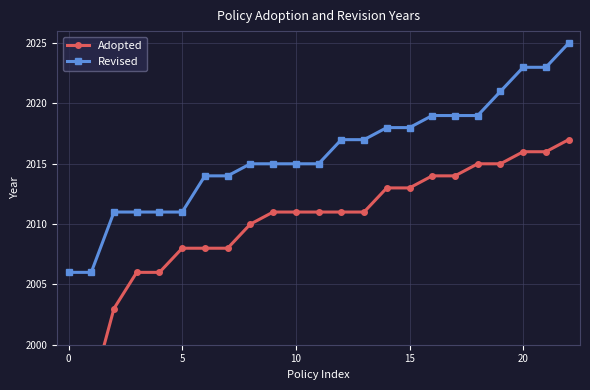

True or false: Adopted and Revised cross at least once.

False